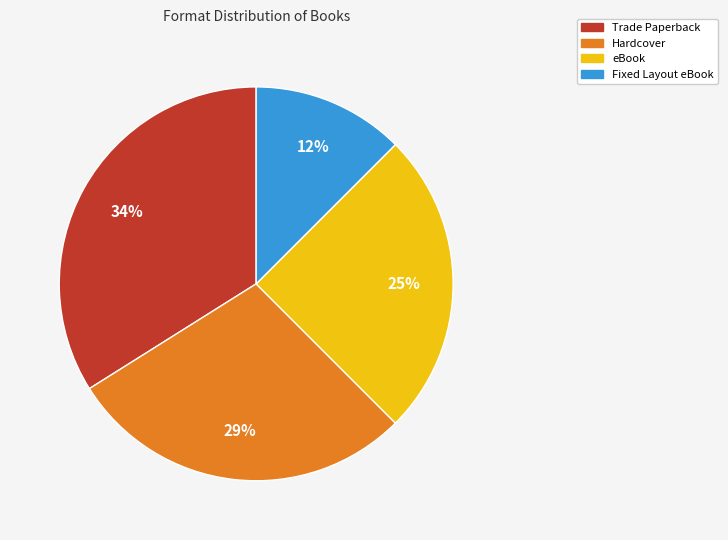

The eBook slice represents 37% of the pie. True or false?

False